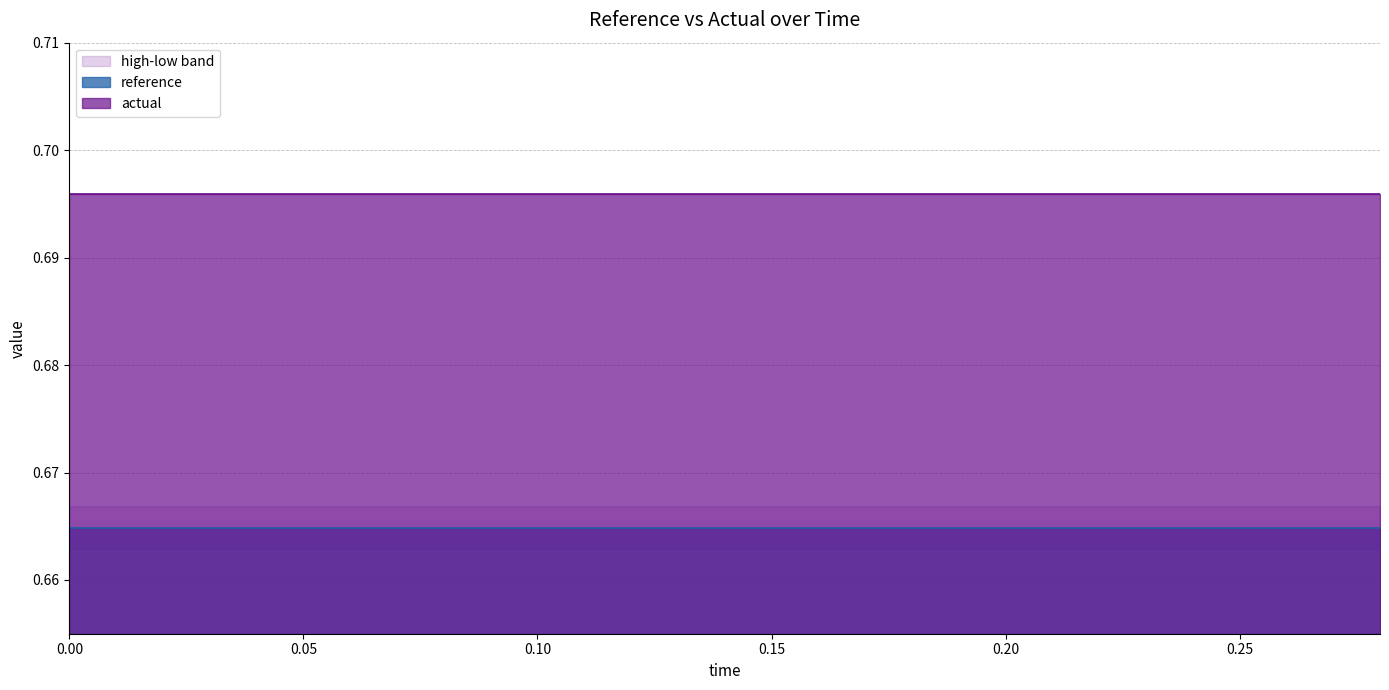

What is the total value across all series at 0.28?

2.7